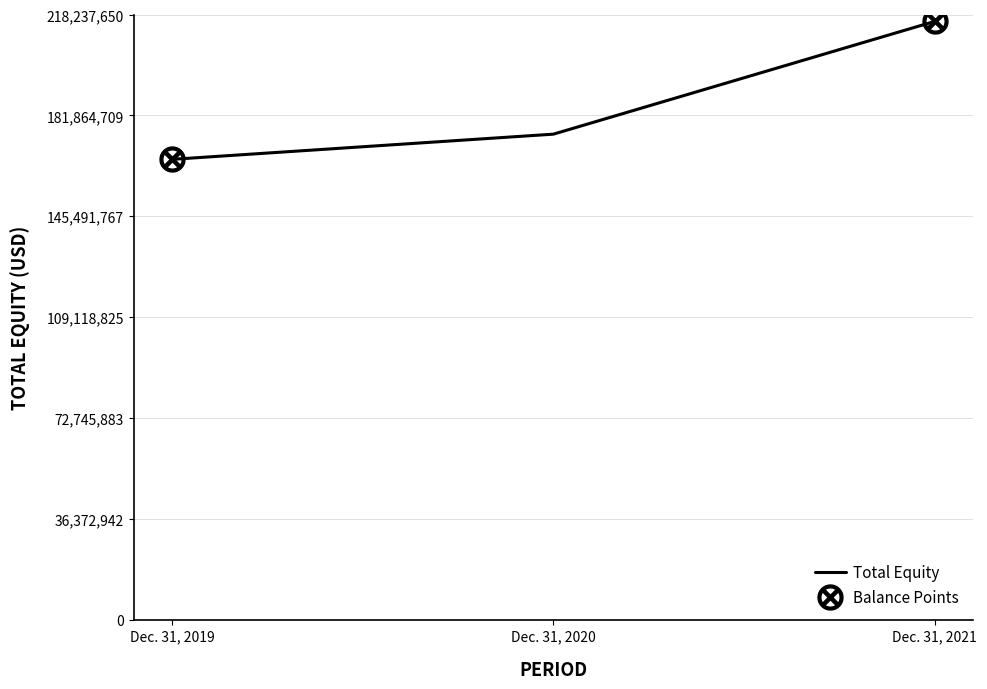

What is the sum of all values?

556825144